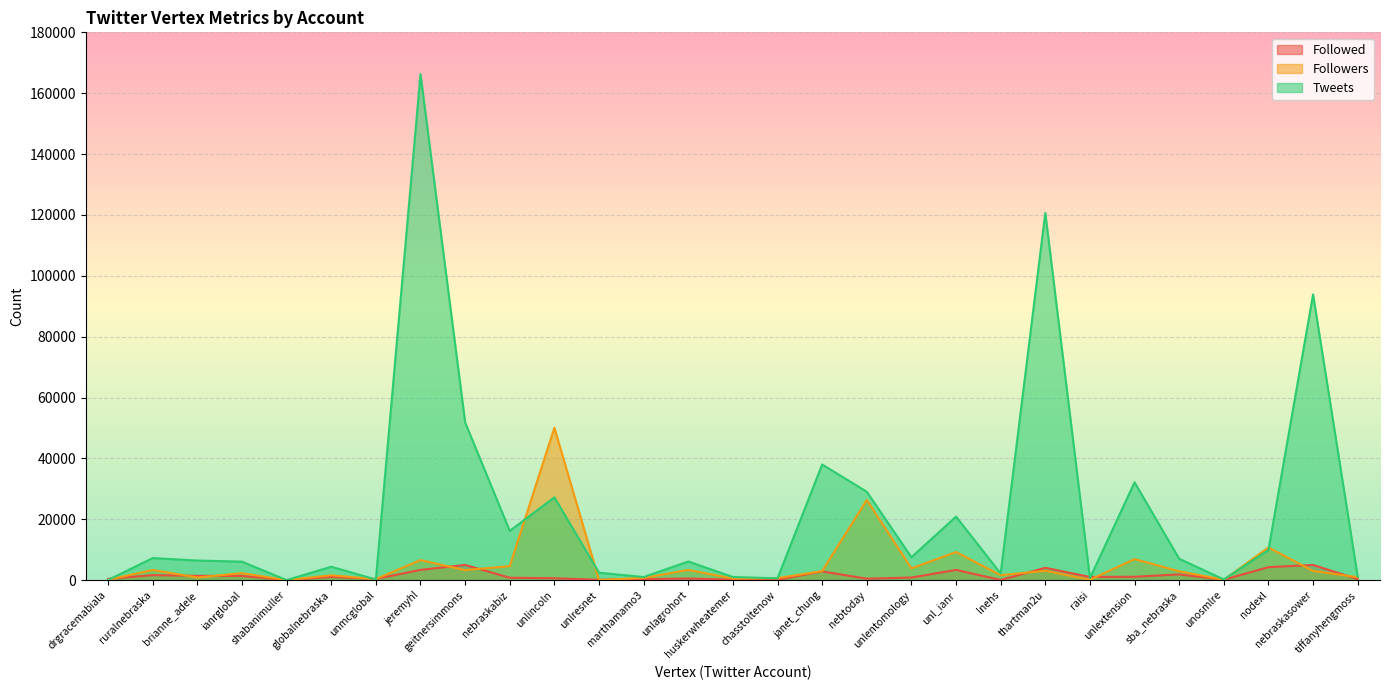

What is the difference between the highest and lowest values at unmcglobal?

199